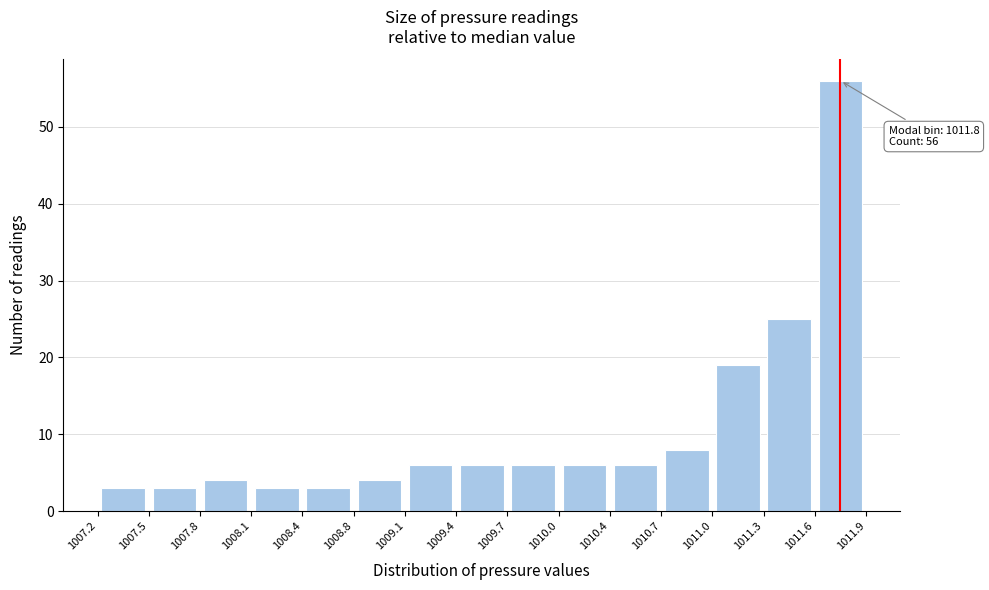

Which range on the x-axis has the tallest bar?

1011.6 to 1011.9